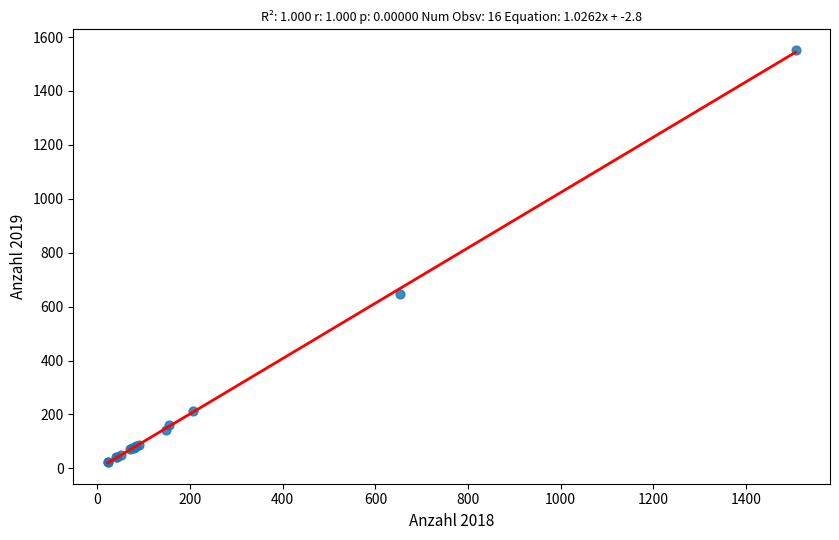

What Y value in the scatter plot is closest to 787?

648